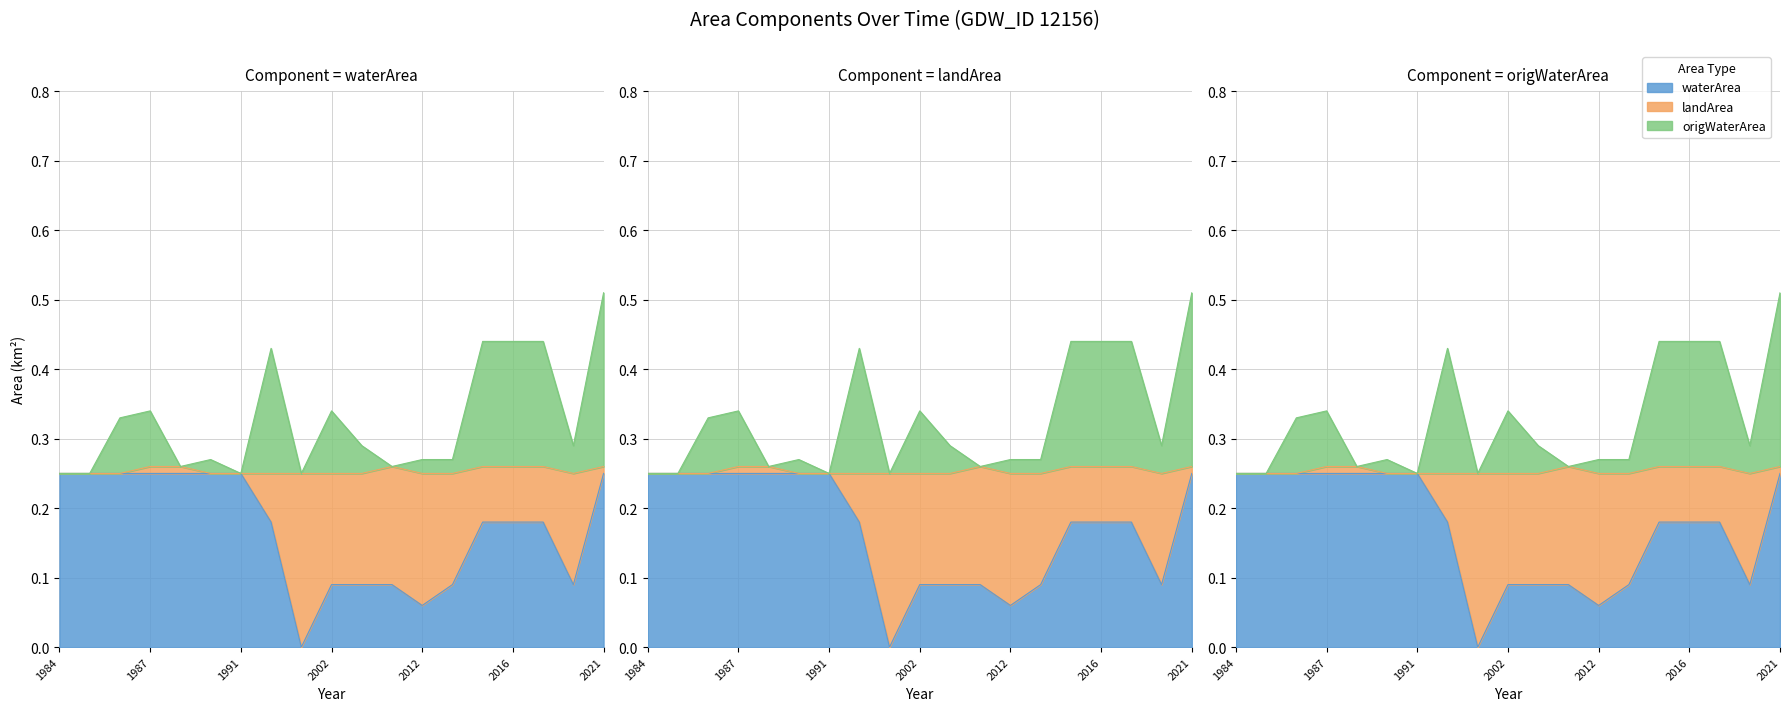

At which label does landArea reach its minimum?

1994